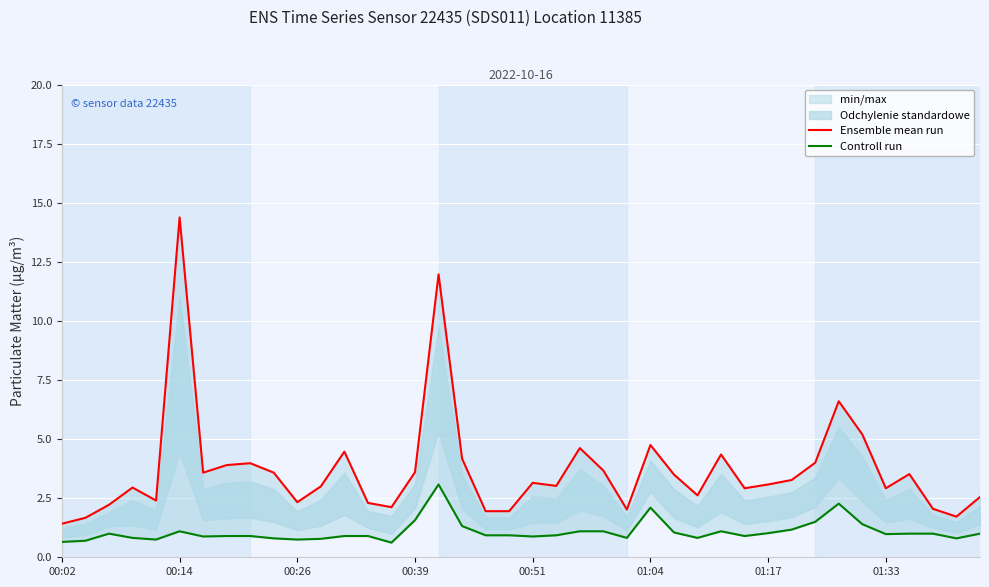

What is the difference between the maximum and second lowest values in the Ensemble mean run series?

12.7